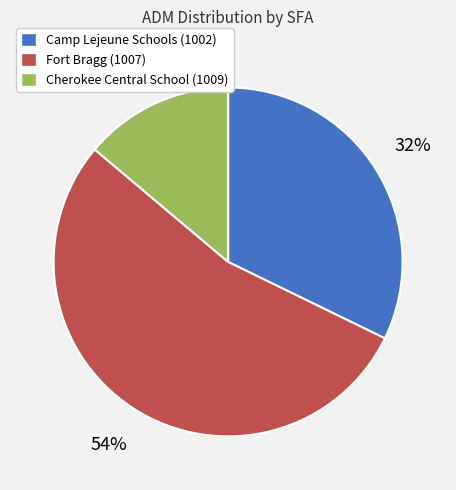

What is the ratio of the value at Cherokee Central School (1009) to the value at Camp Lejeune Schools (1002)?

0.4